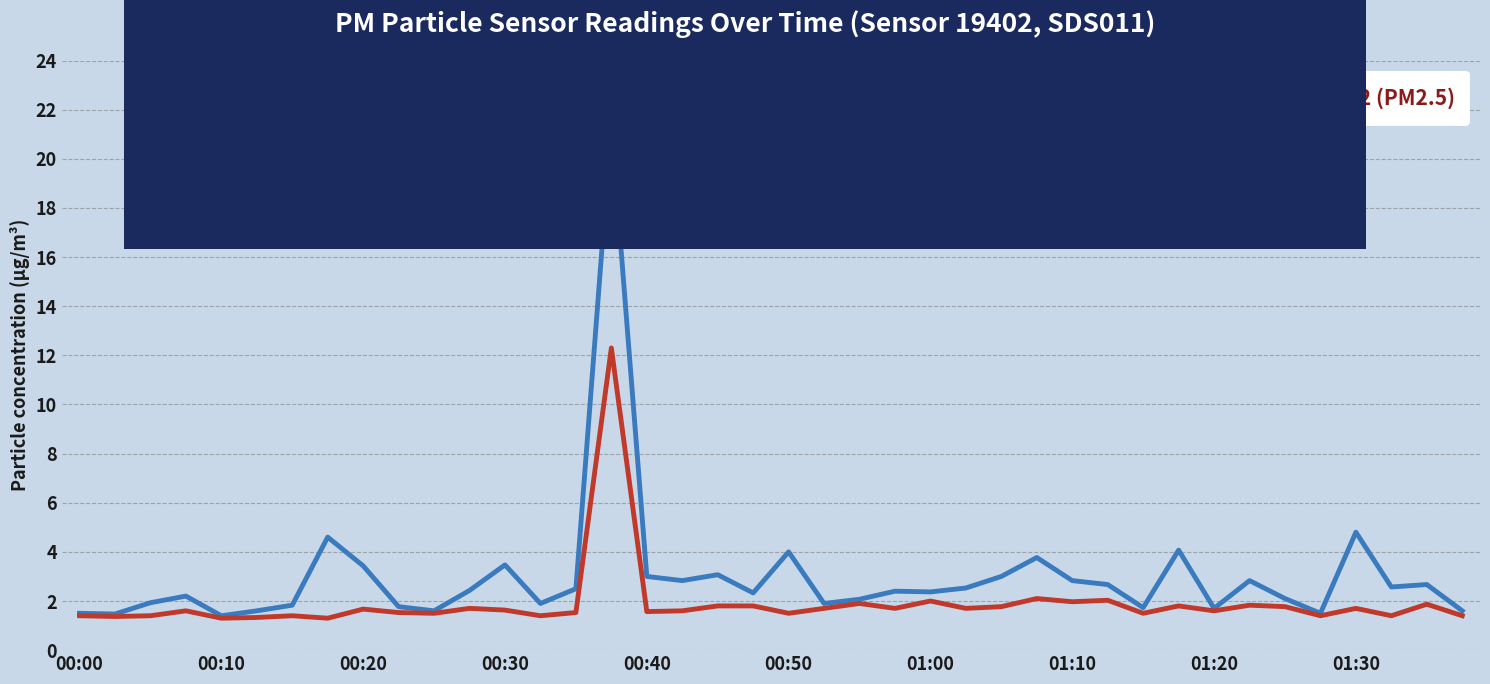

What is the smallest value displayed?

1.3